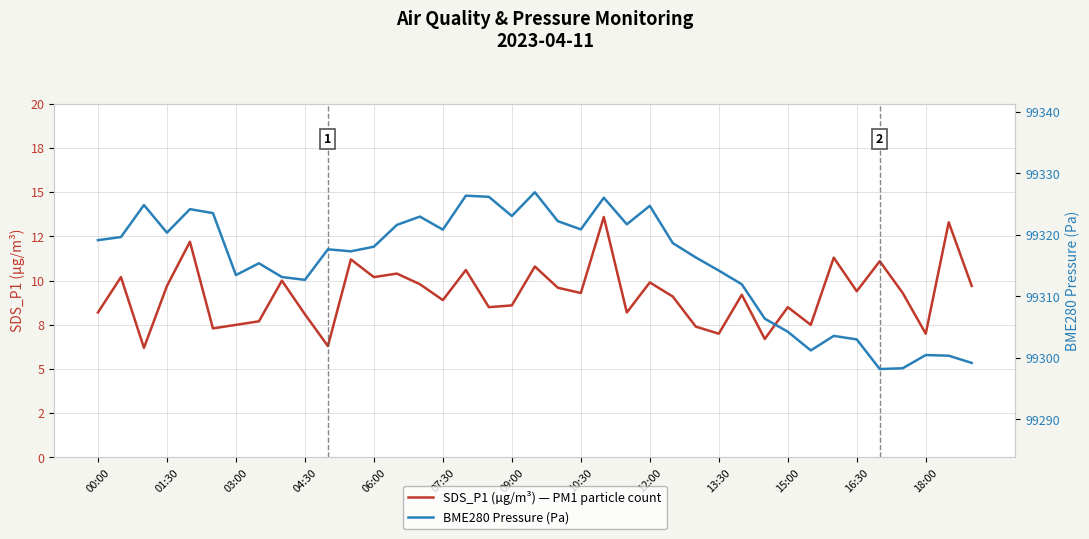

What are all the series names shown in the legend?

SDS_P1 (µg/m³) — PM1 particle count, BME280 Pressure (Pa)